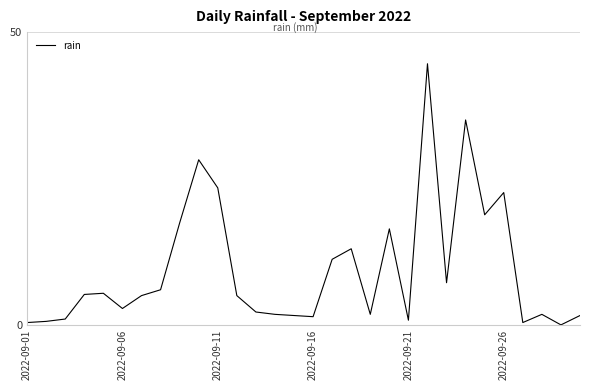

What is the difference between the maximum and minimum values?

44.6